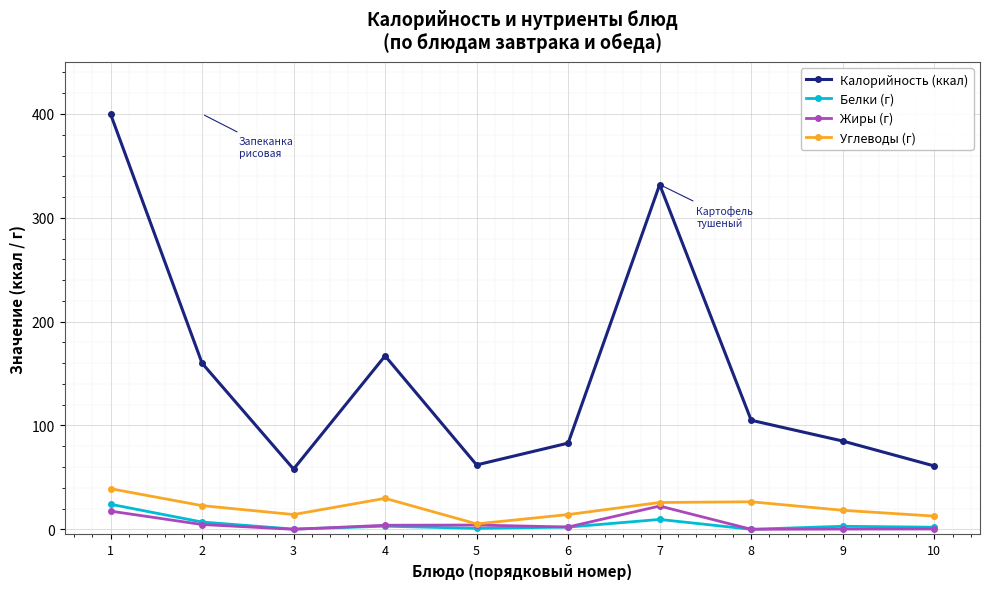

True or false: Калорийность (ккал) and Белки (г) intersect in this chart.

False